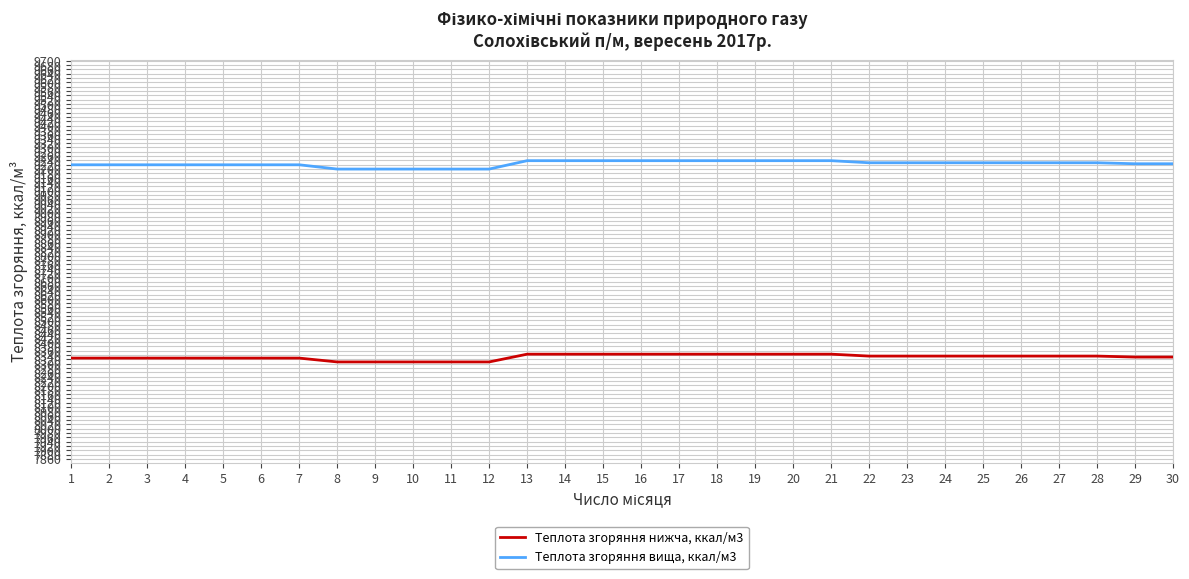

True or false: Теплота згоряння вища, ккал/м3 and Теплота згоряння нижча, ккал/м3 cross at least once.

False